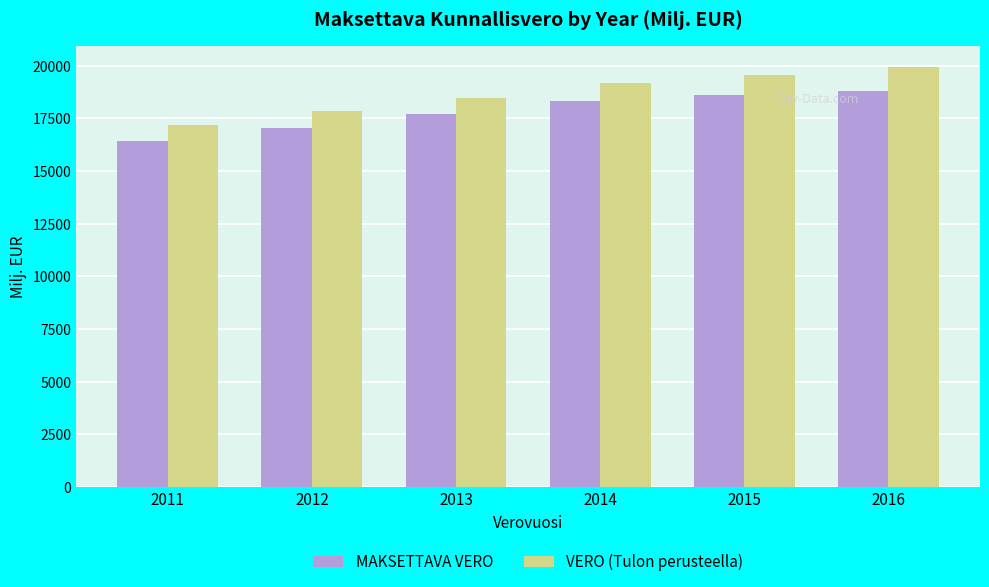

The value of VERO (Tulon perusteella) at 2013 is 18458.8. True or false?

True